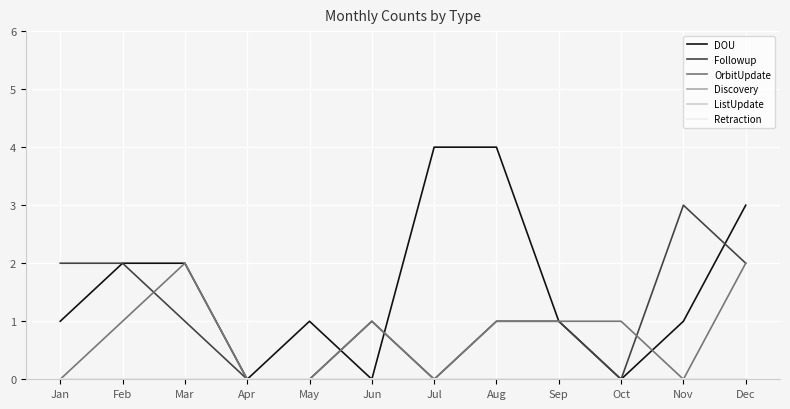

How many lines are shown in the chart?

6